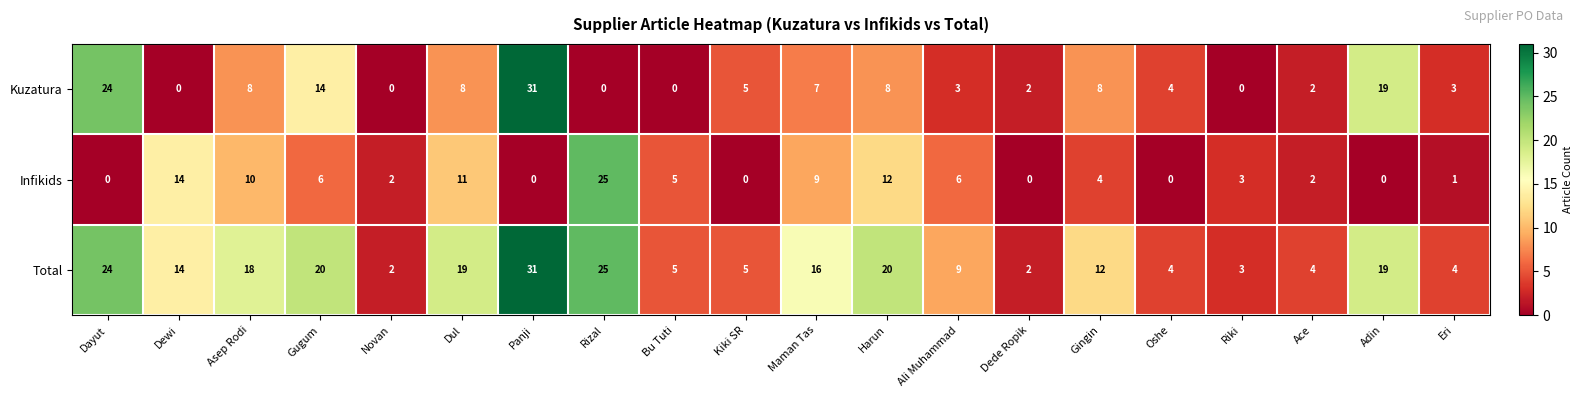

Count the number of data series in this chart.

3